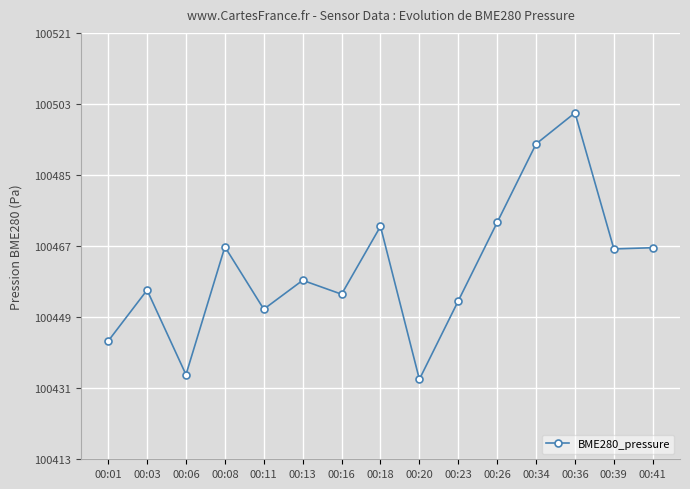

What is the maximum value shown in the chart?

100500.6